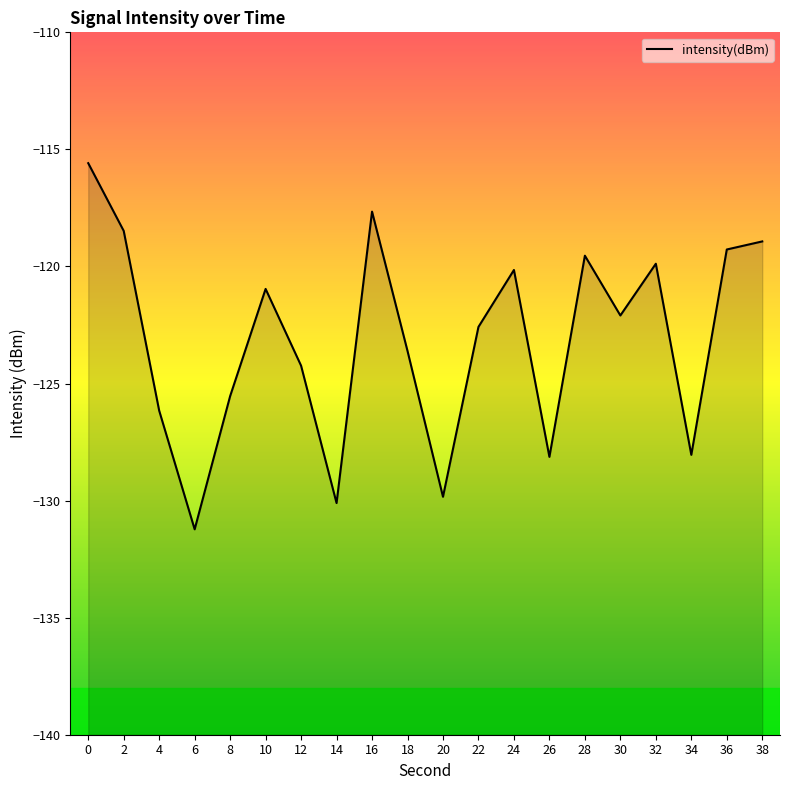

What is the difference between the maximum and minimum values?

15.6